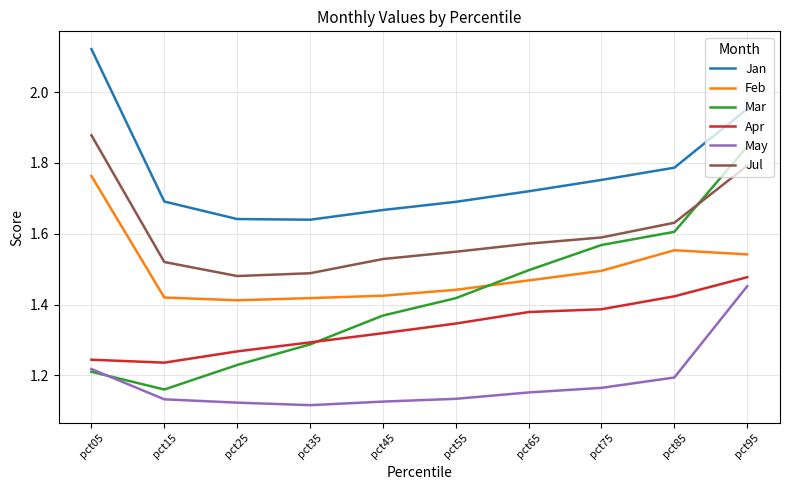

What is the spread (max minus min) of values at pct55?

0.6